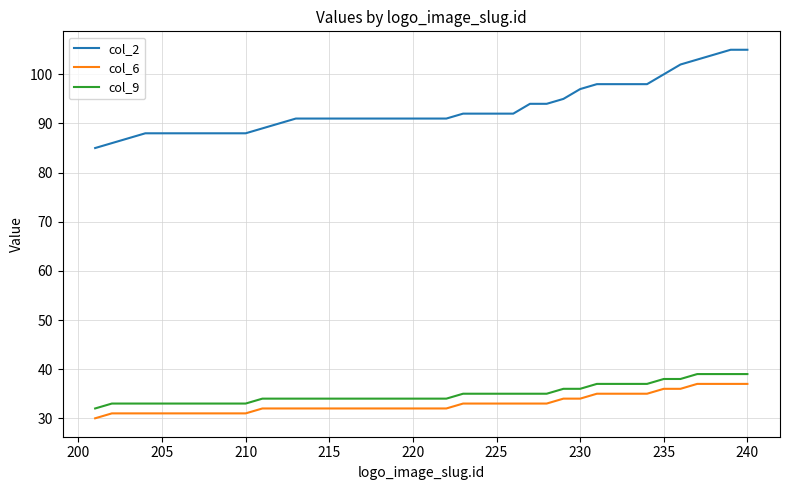

Which series has the largest total across all categories?

col_2